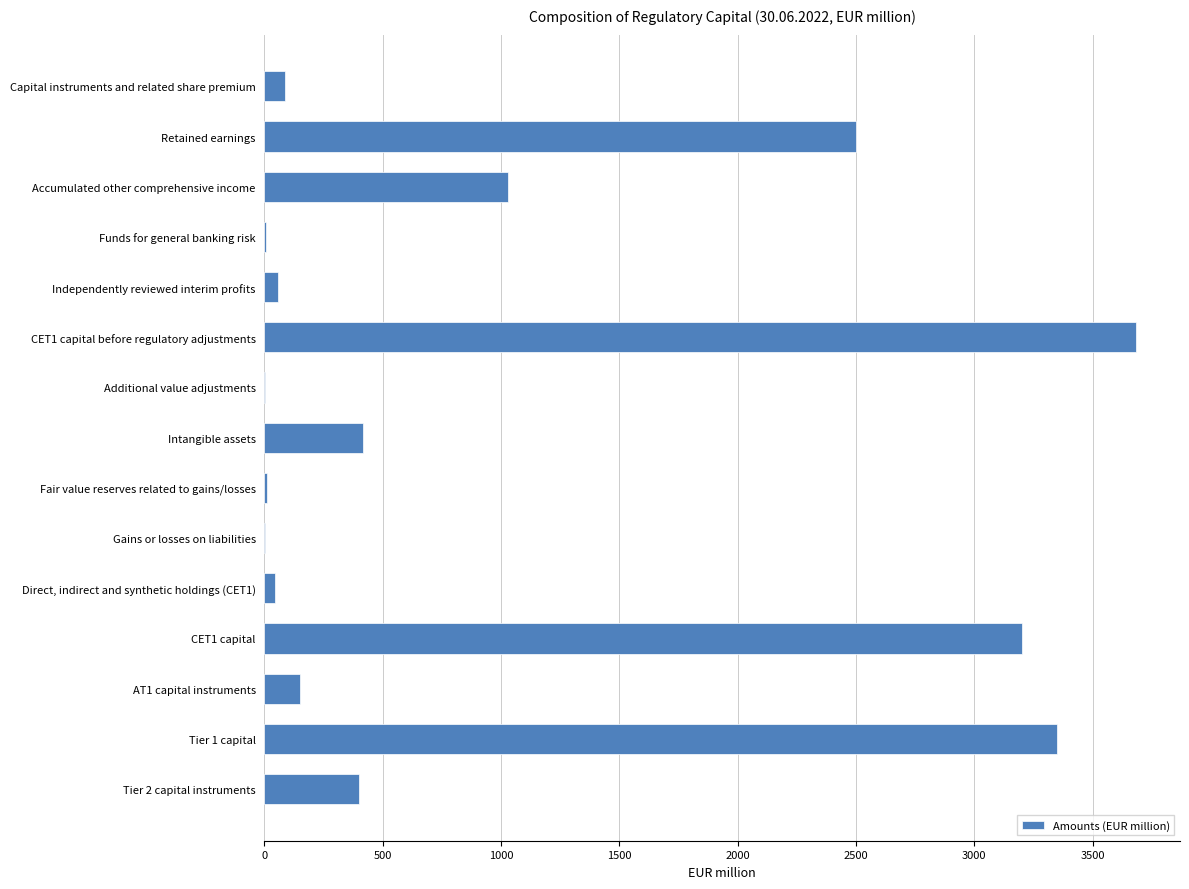

What is the greatest value displayed?

3685